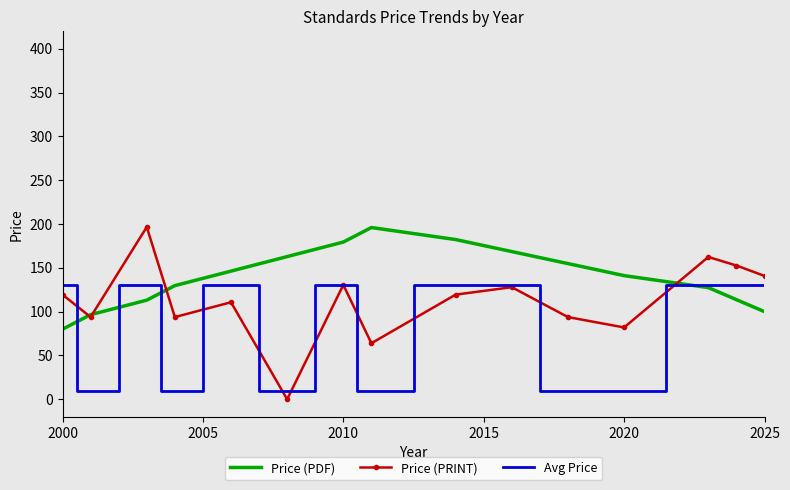

Which series has the largest total across all categories?

Price (PDF)